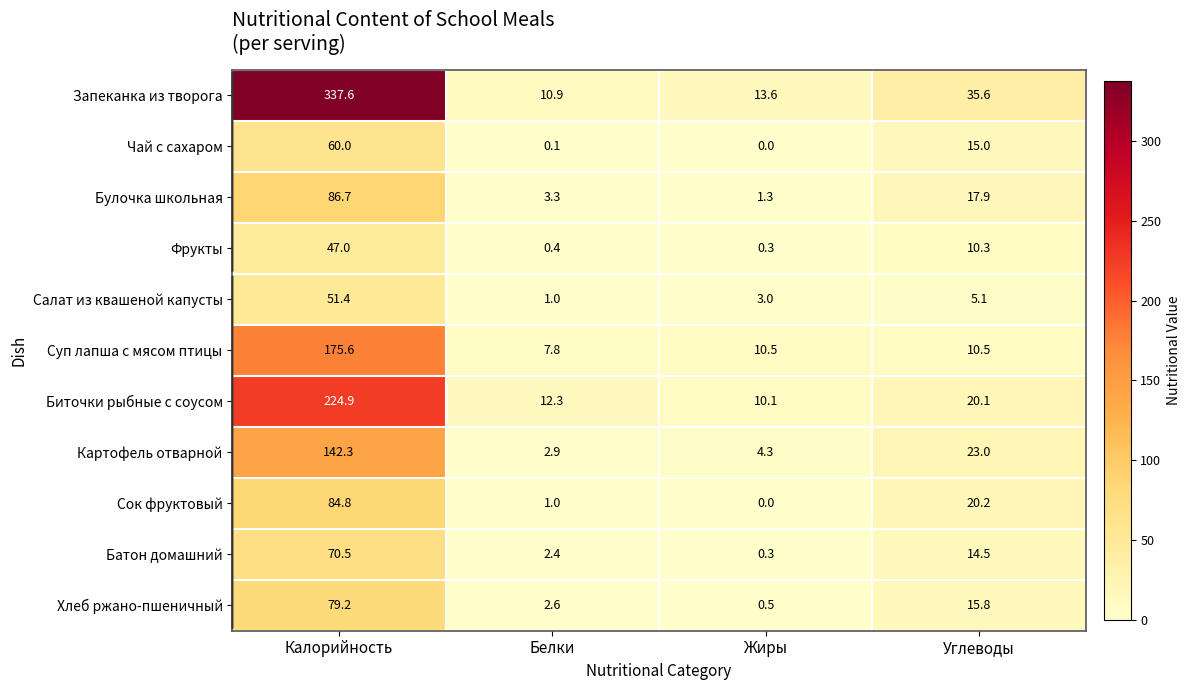

List the labels in order of Сок фруктовый value, smallest first.

Жиры, Белки, Углеводы, Калорийность